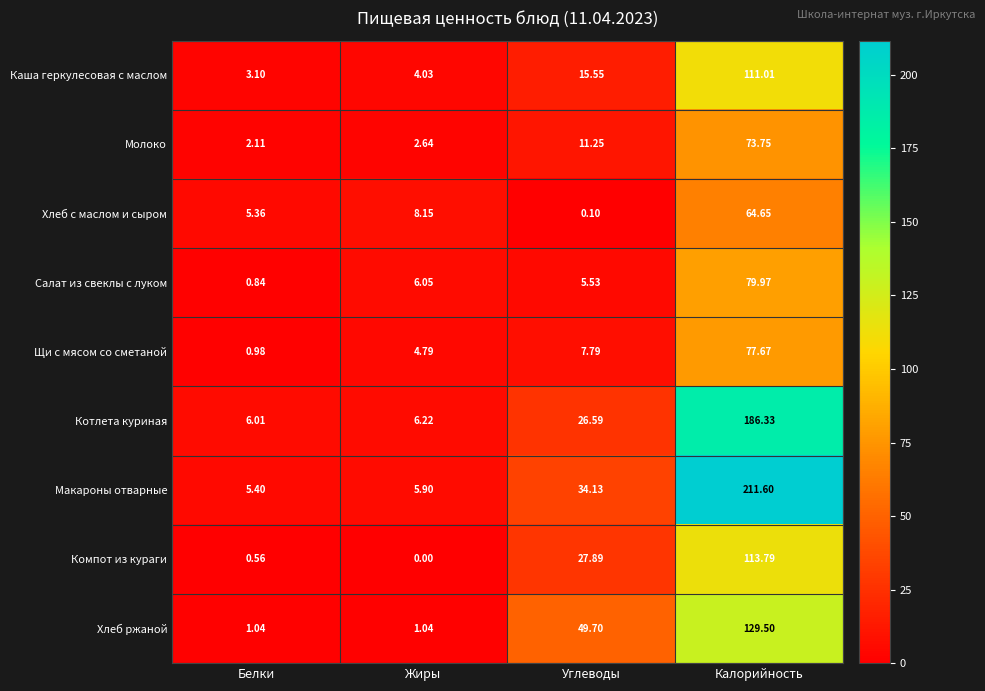

How many data points does each series have?

4